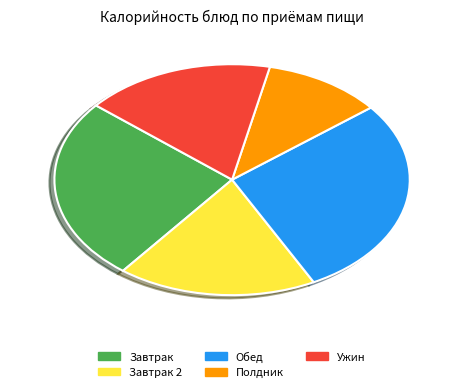

Count the number of slices in the pie.

5